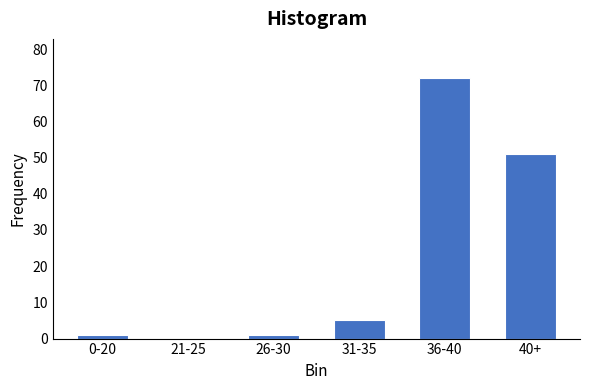

Reading left to right, transcribe all the data shown in this chart.

0-20=1	21-25=0	26-30=1	31-35=5	36-40=72	40+=51